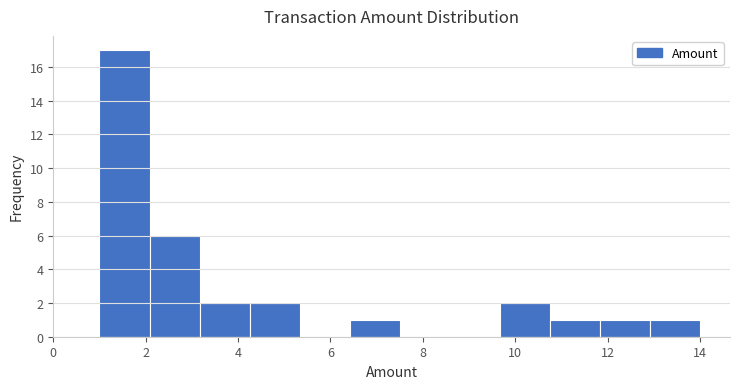

What is the height of the bar covering 10.8 to 11.8 on the x-axis? Neither the bar edges nor the heights are printed on the chart, so give them approximately, as read against the axes.

1